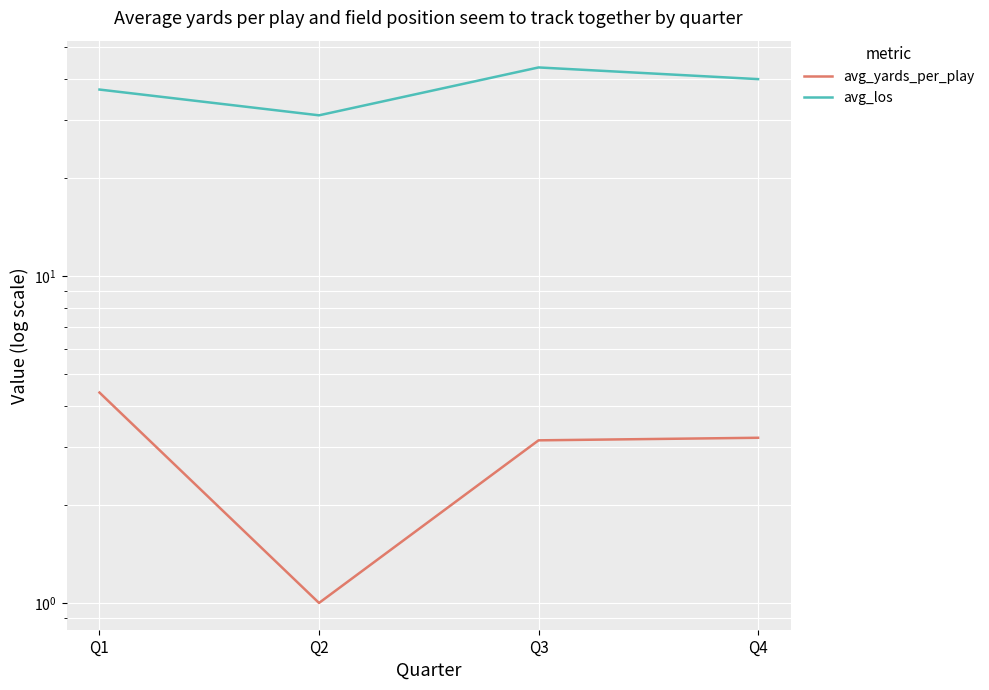

What is the difference between the avg_los values at Q4 and Q3?

3.4